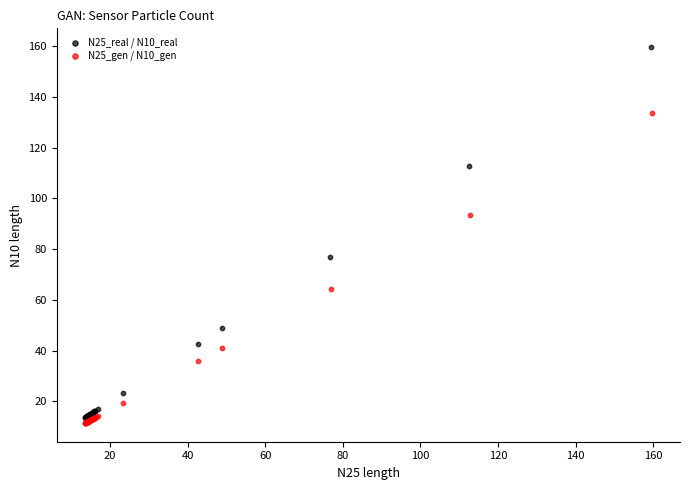

What are all the series names shown in the legend?

N25_real / N10_real, N25_gen / N10_gen